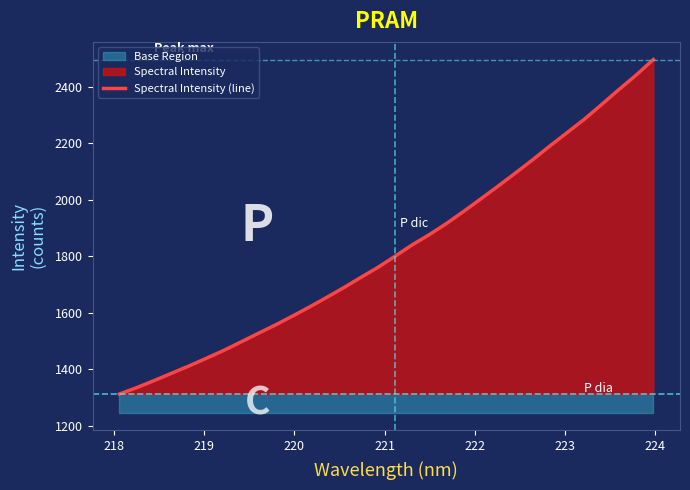

What is the highest value of the Spectral Intensity (line) series?

2496.1